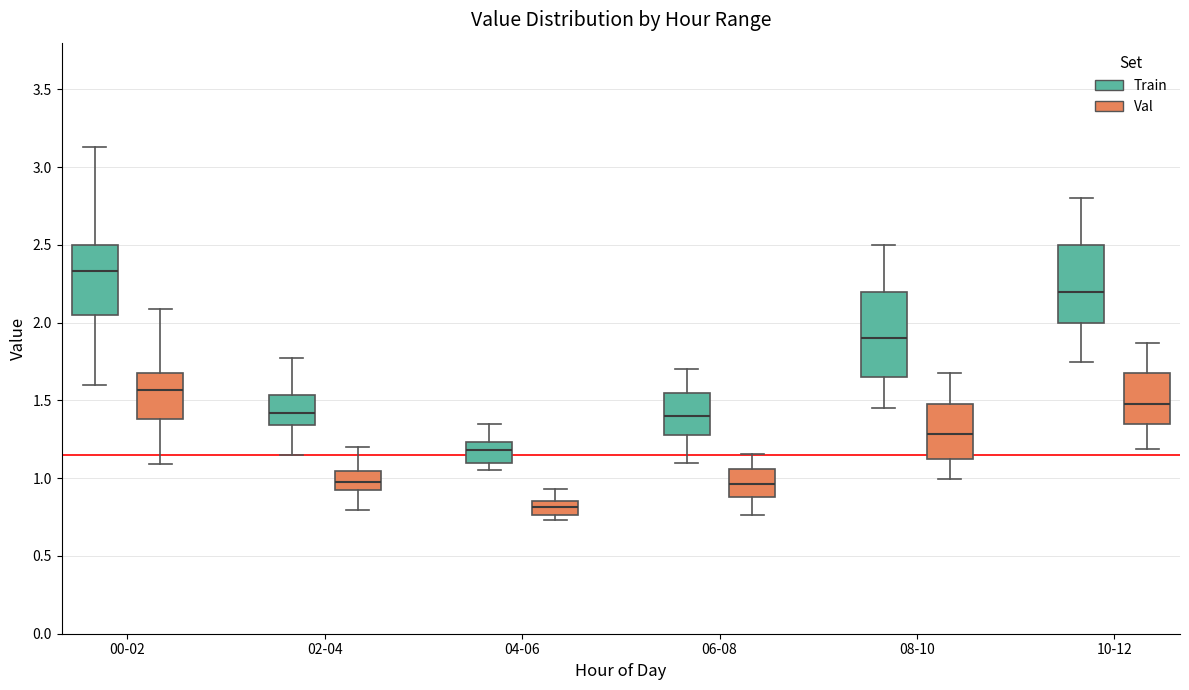

Comparing the boxes themselves (not the whiskers), which one is the tallest?

08-10 (Train)